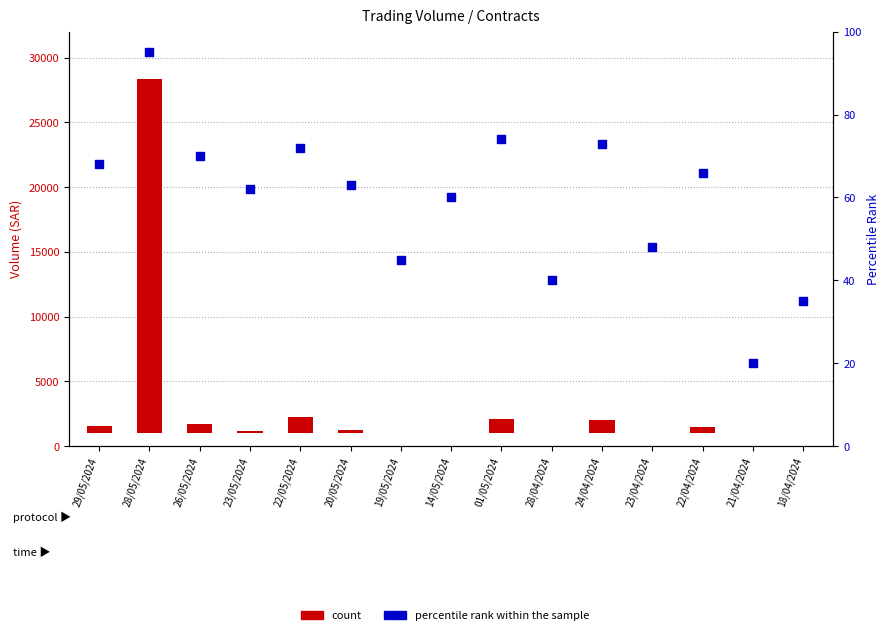

Which series has the largest Y range (max minus min)?

count